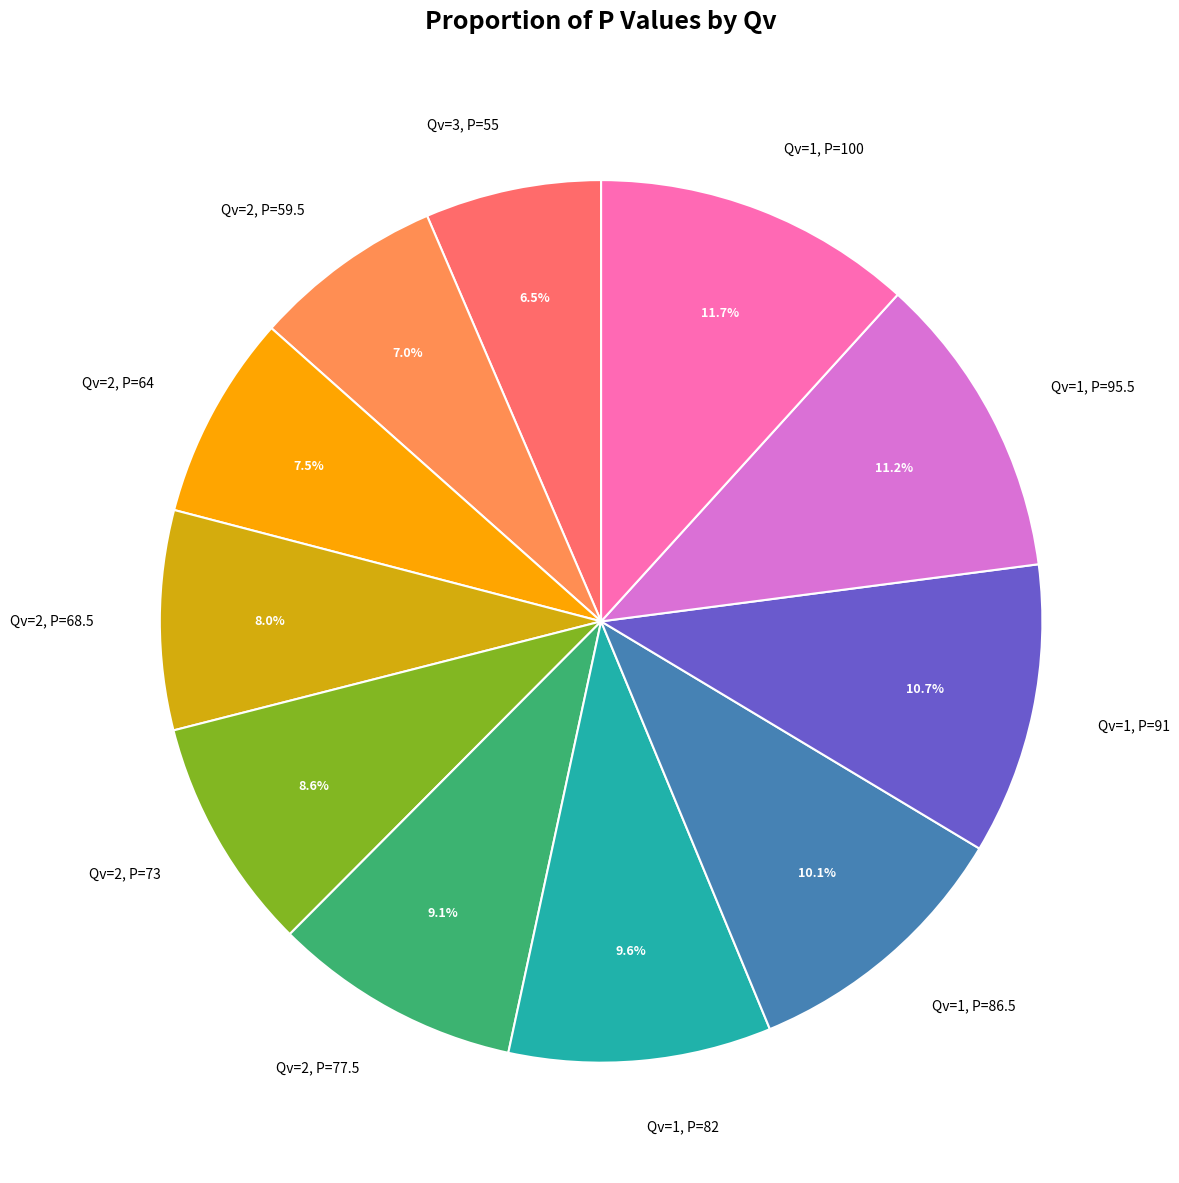

To the nearest percent, what is the difference between the largest and smallest slice percentages?

5%